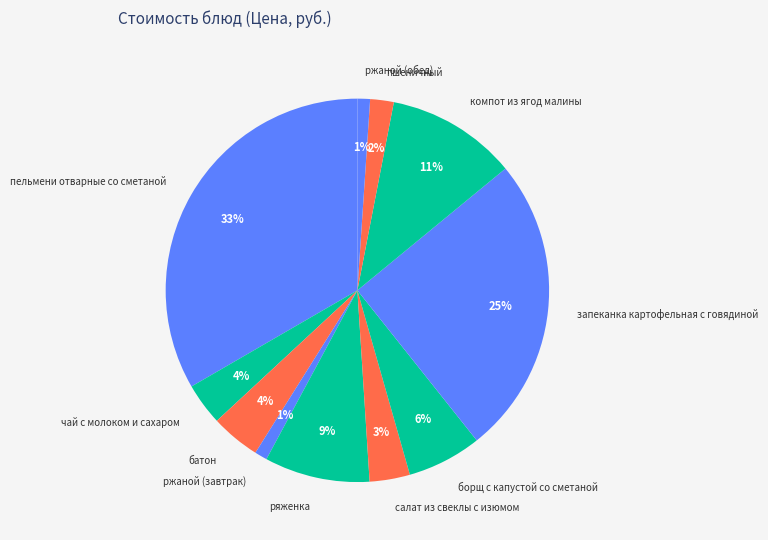

Count the number of slices in the pie.

11